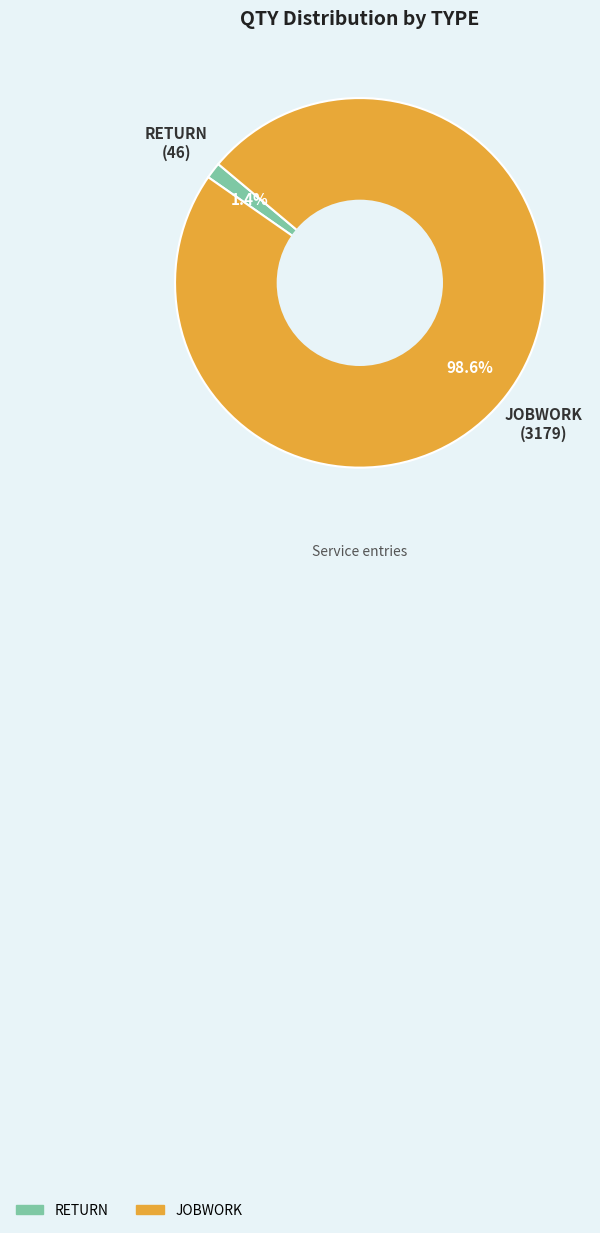

Which has a higher value, JOBWORK or RETURN?

JOBWORK